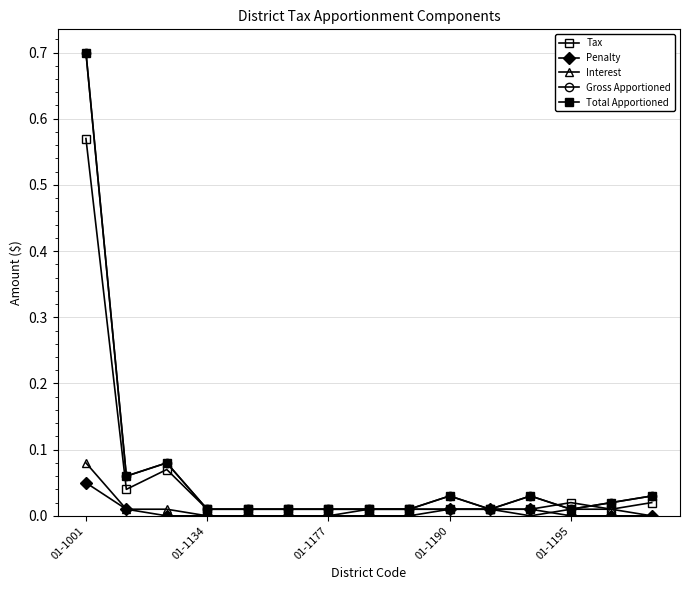

Does the chart have visible grid lines?

Yes